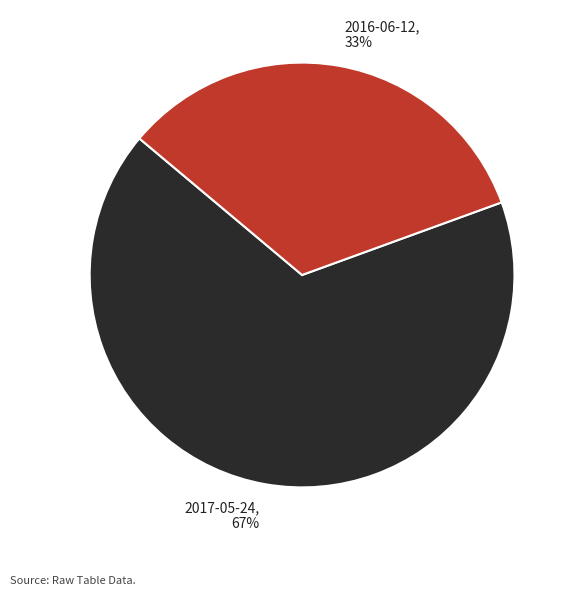

Combined, do 2017-05-24 and 2016-06-12 account for over 50%?

Yes